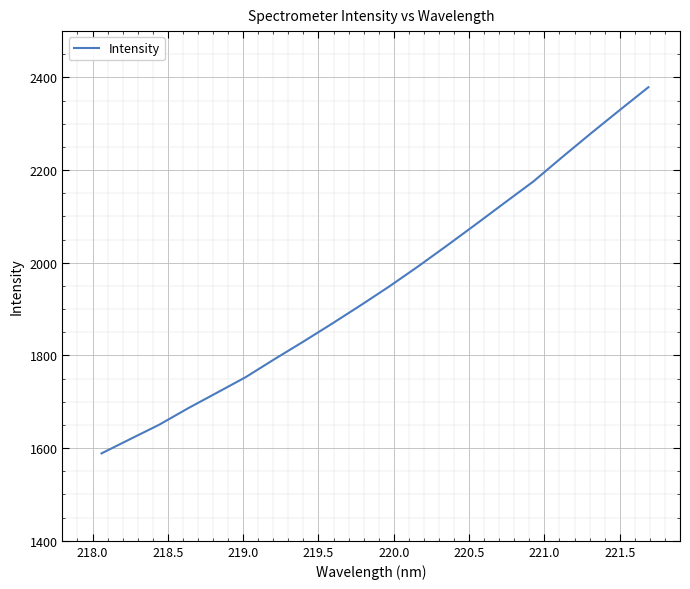

What is the greatest value displayed?

2378.9